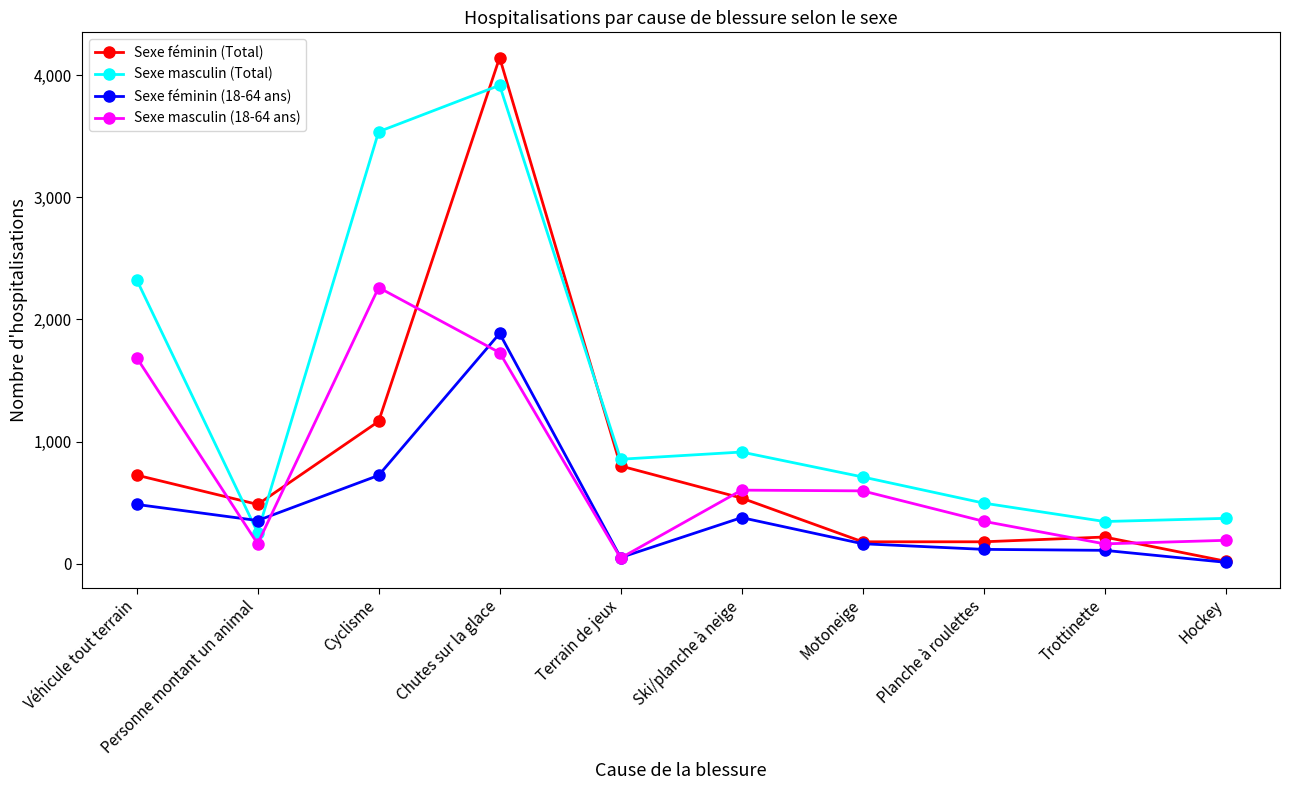

Where is the first local minimum for Sexe féminin (Total)?

Personne montant un animal